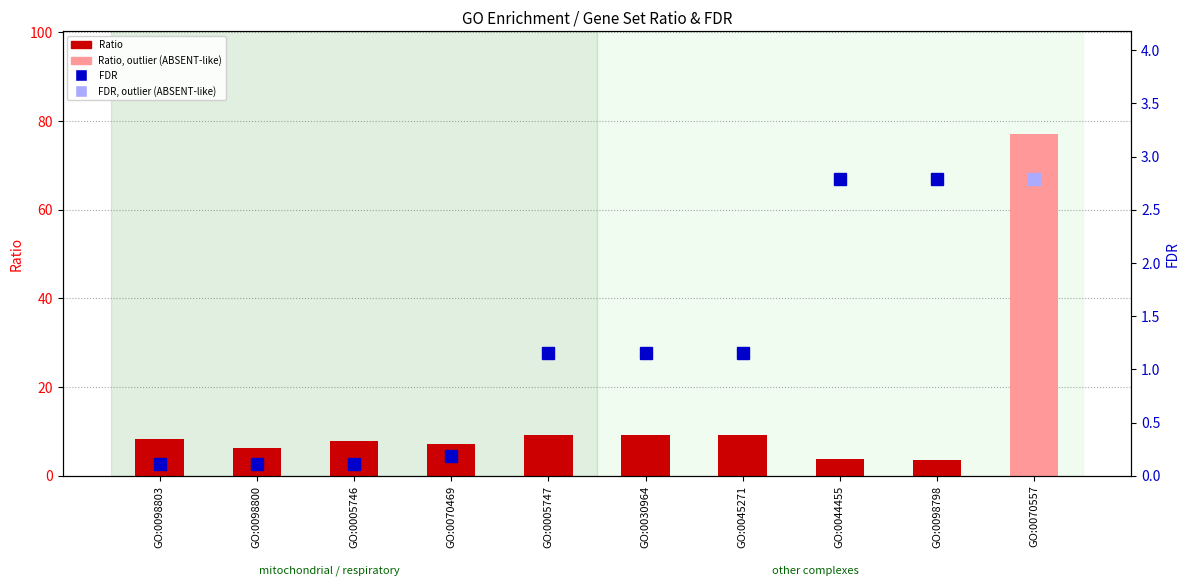

Does the chart contain any negative values?

No